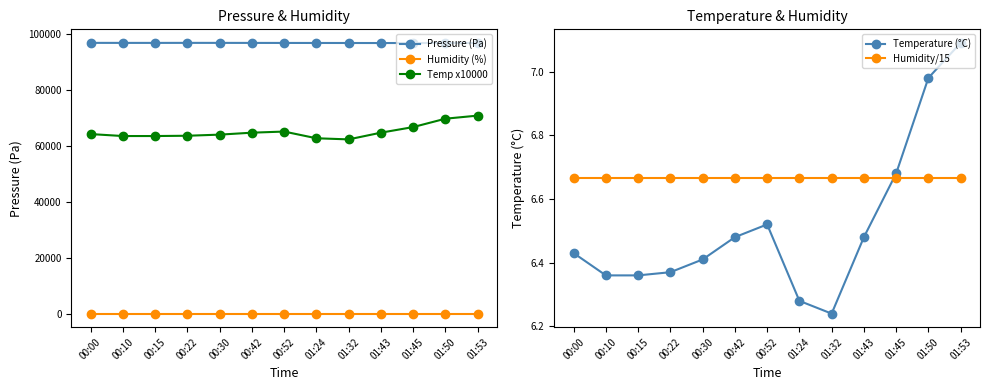

True or false: Humidity (%) and Pressure (Pa) intersect in this chart.

False